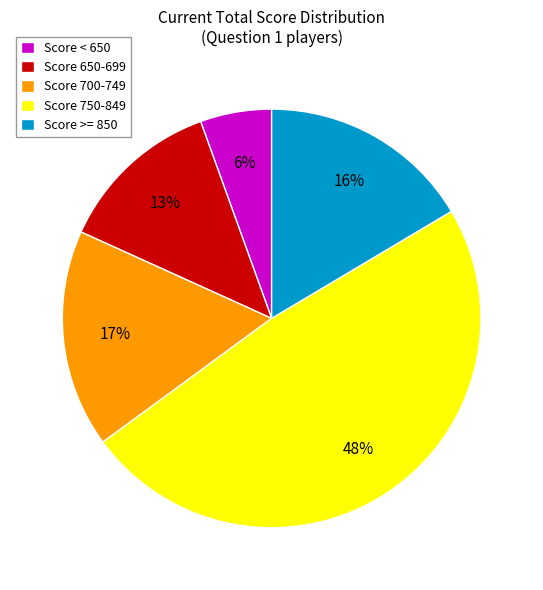

To the nearest percent, what is the difference between the Score 700-749 and Score 650-699 slice percentages?

4%